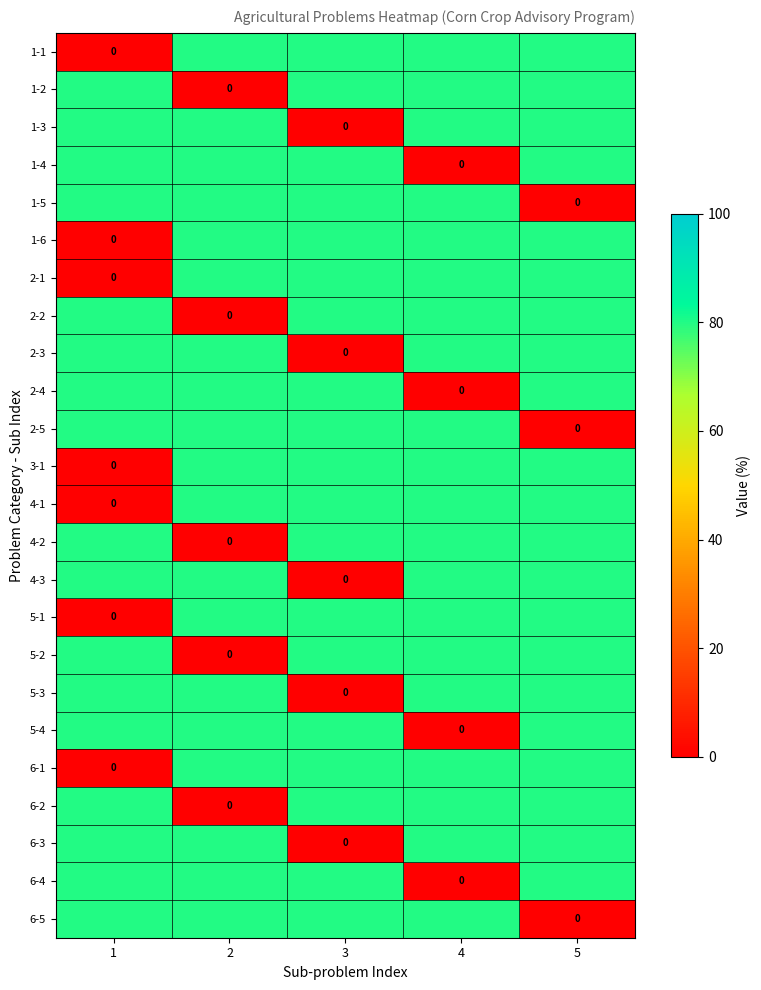

What is the sum of all 2-3 values?

320